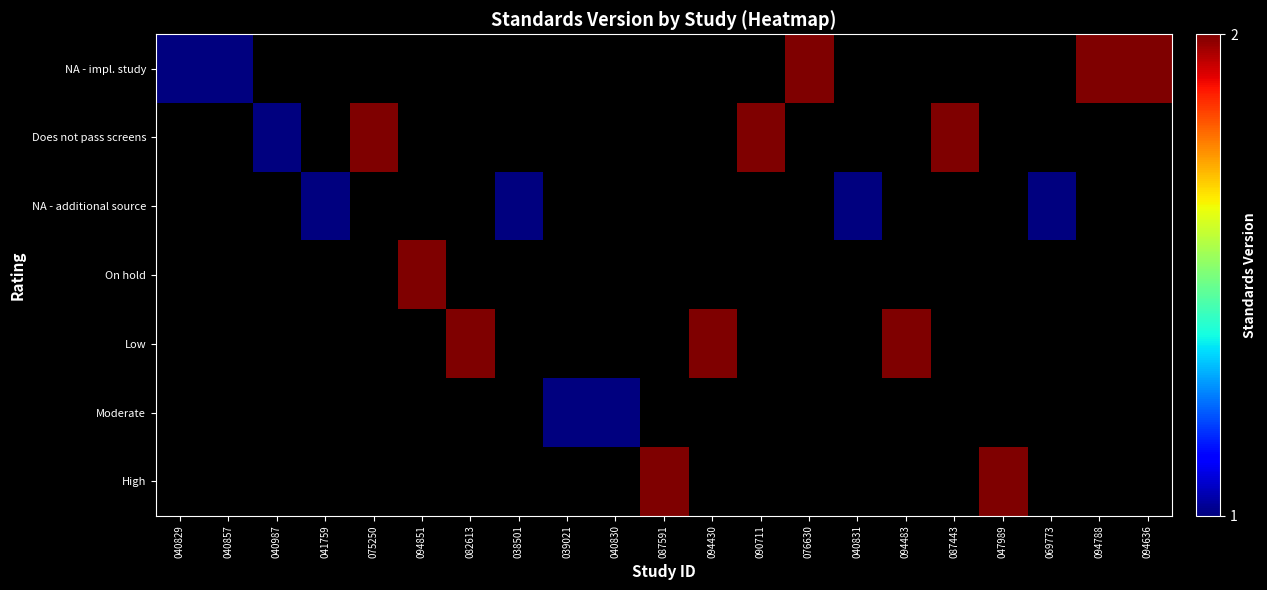

List the series in order of their peak value, lowest first.

NA - impl. study, Does not pass screens, NA - additional source, On hold, Low, Moderate, High